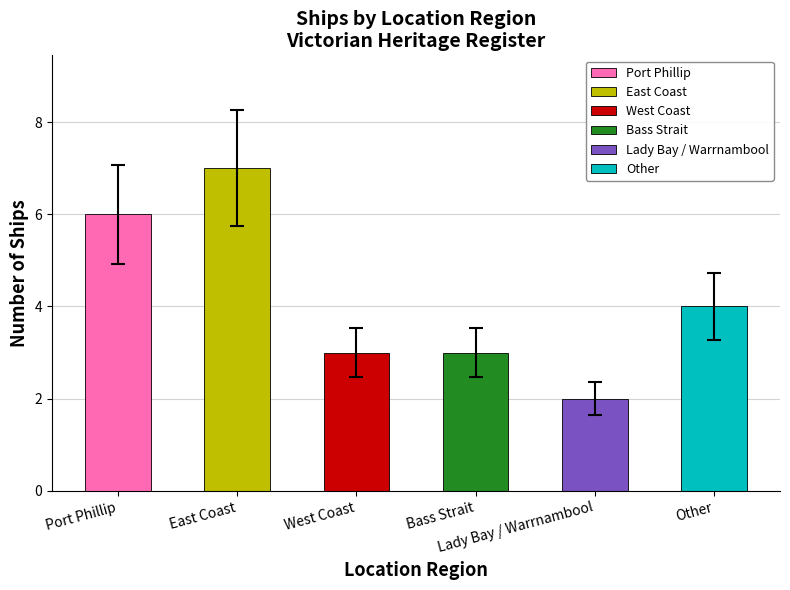

What is the average value?

4